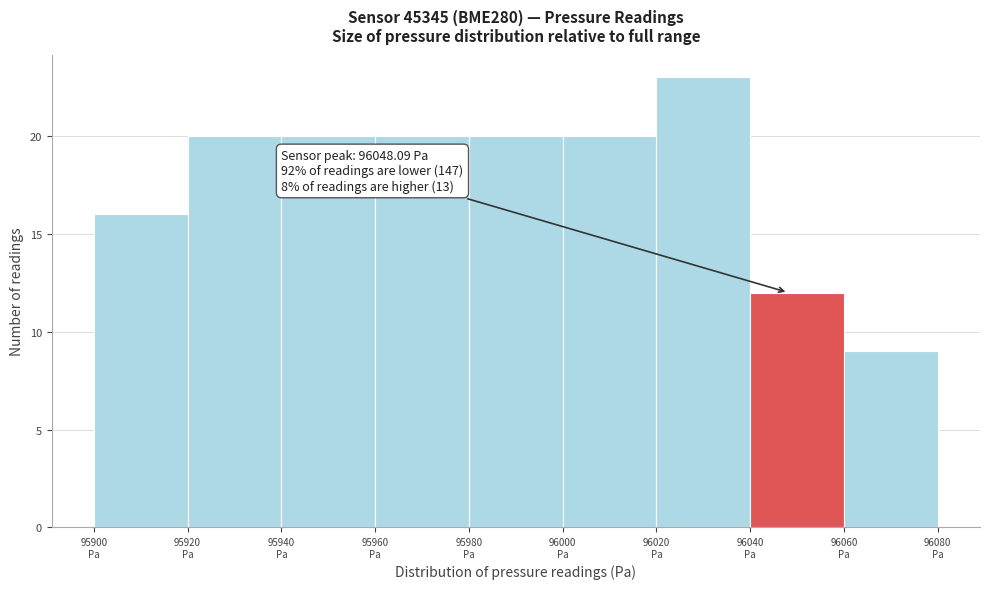

Which range on the x-axis has the tallest bar?

96020 to 96040